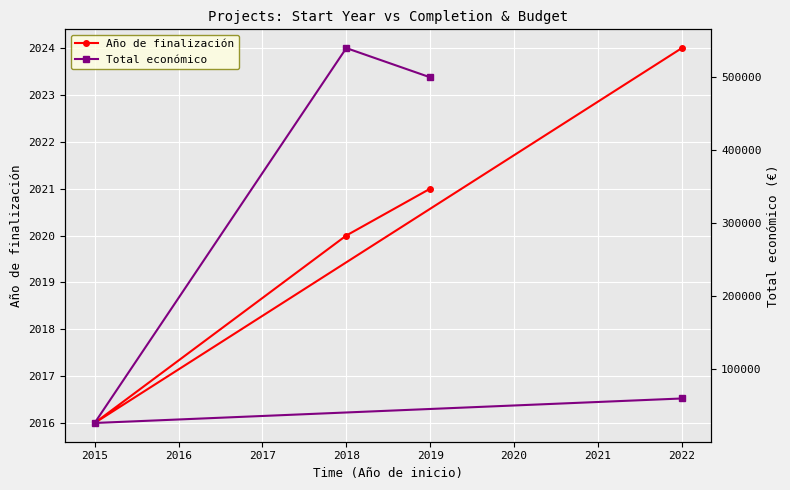

At how many categories does at least one series exceed 344234?

2